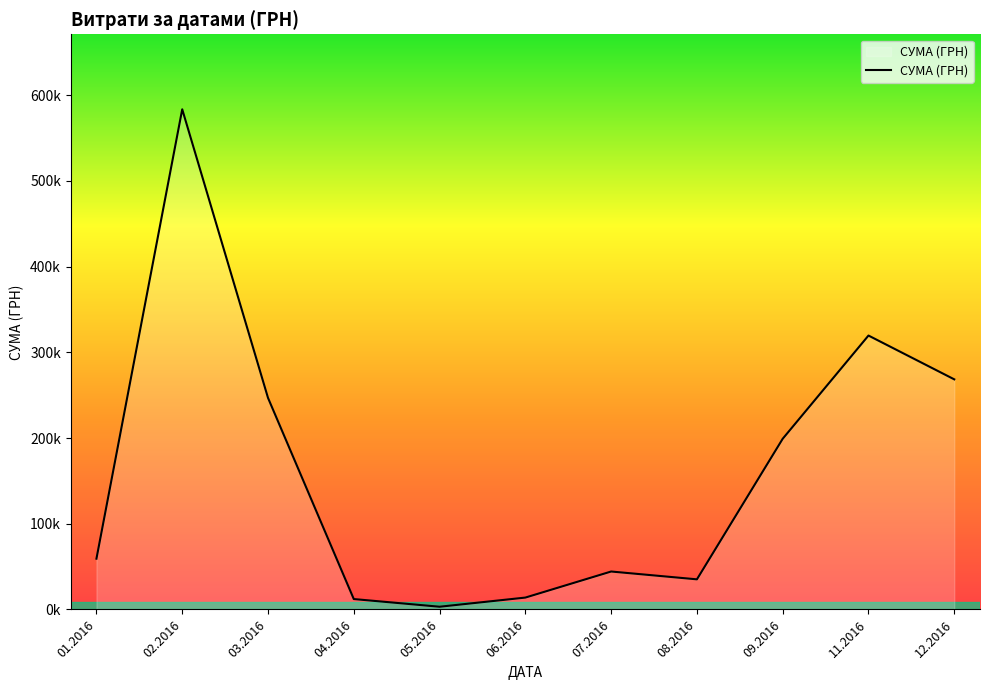

List the labels in order of value, largest first.

02.2016, 11.2016, 12.2016, 03.2016, 09.2016, 01.2016, 07.2016, 08.2016, 06.2016, 04.2016, 05.2016